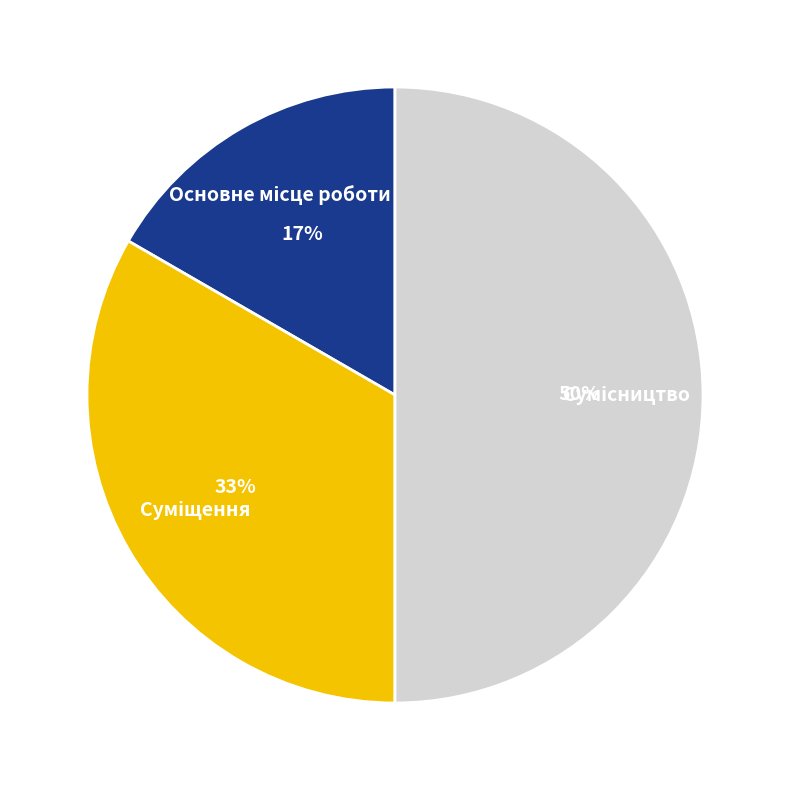

To the nearest percent, what is the difference between the largest and smallest slice percentages?

33%